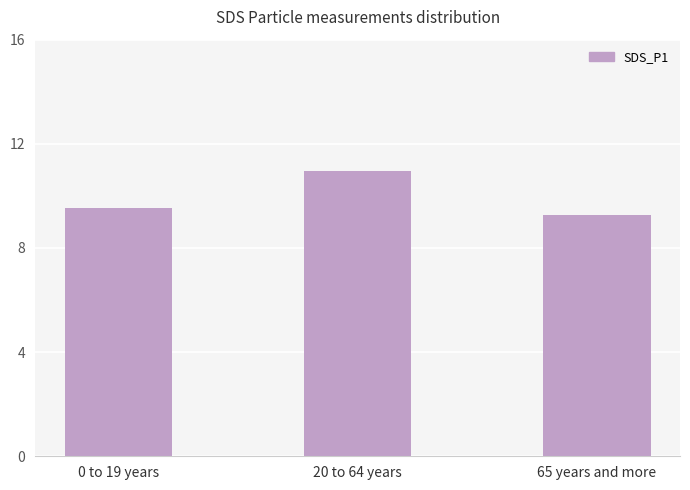

How many data points does each series have?

3